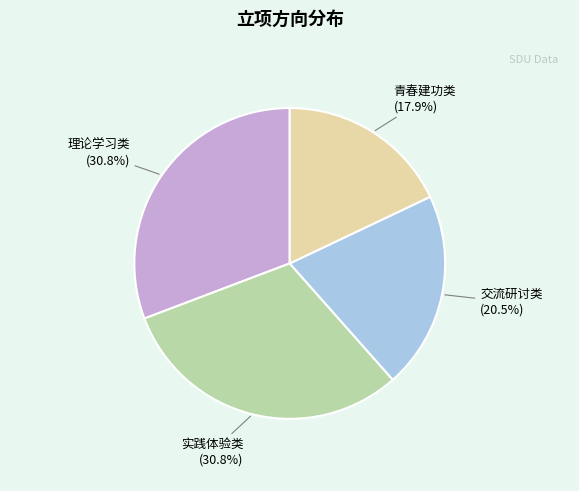

Does any single category account for the majority?

No